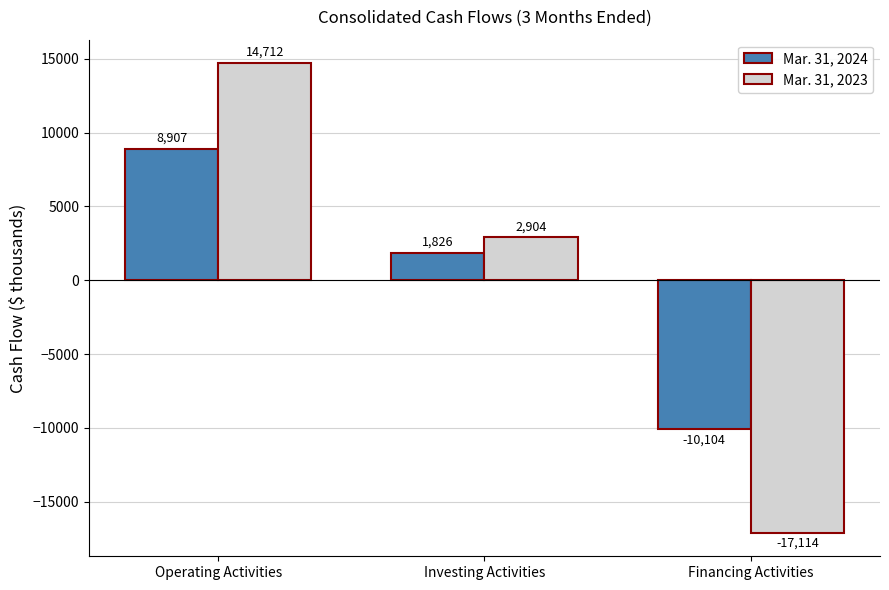

Reading left to right, list all the values displayed in this chart.

Mar. 31, 2024: 8907	1826	-10104
Mar. 31, 2023: 14712	2904	-17114